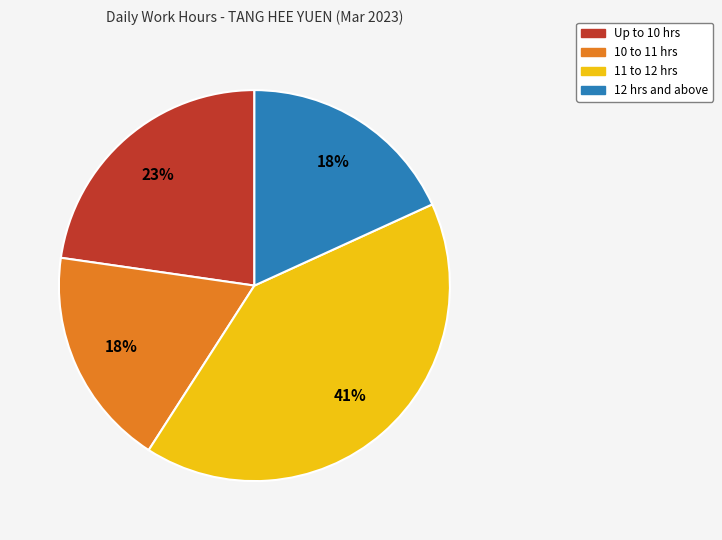

Is there any slice that represents more than half of the pie?

No